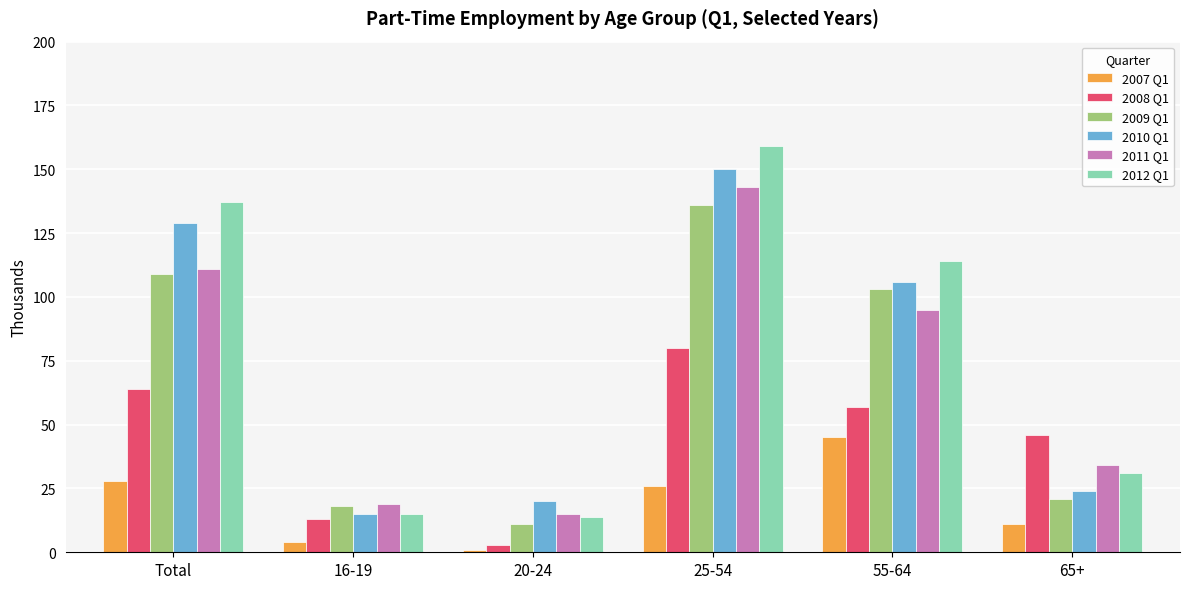

Reading right to left, transcribe all the data shown in this chart.

2007 Q1: 65+=11	55-64=45	25-54=26	20-24=1	16-19=4	Total=28
2008 Q1: 65+=46	55-64=57	25-54=80	20-24=3	16-19=13	Total=64
2009 Q1: 65+=21	55-64=103	25-54=136	20-24=11	16-19=18	Total=109
2010 Q1: 65+=24	55-64=106	25-54=150	20-24=20	16-19=15	Total=129
2011 Q1: 65+=34	55-64=95	25-54=143	20-24=15	16-19=19	Total=111
2012 Q1: 65+=31	55-64=114	25-54=159	20-24=14	16-19=15	Total=137